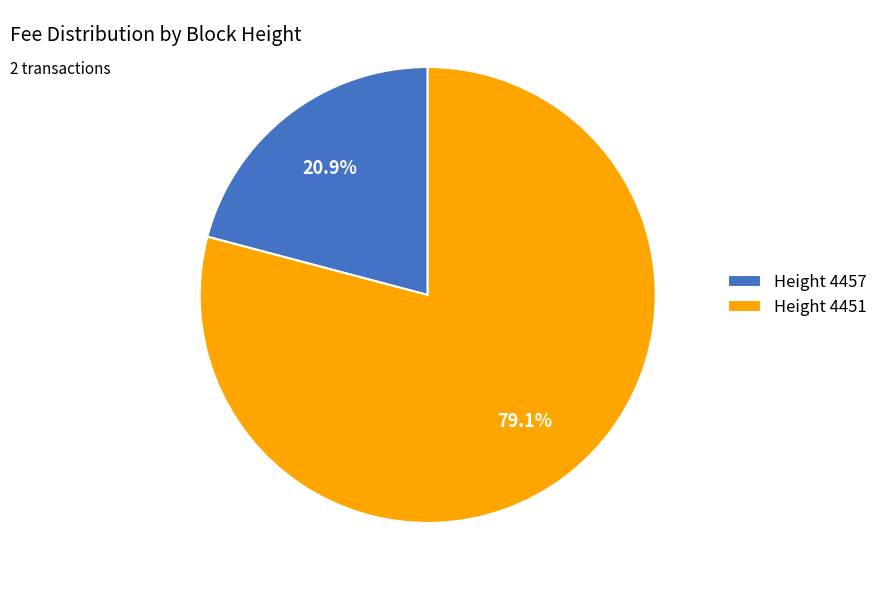

What is the ratio of the value at Height 4451 to the value at Height 4457?

3.8